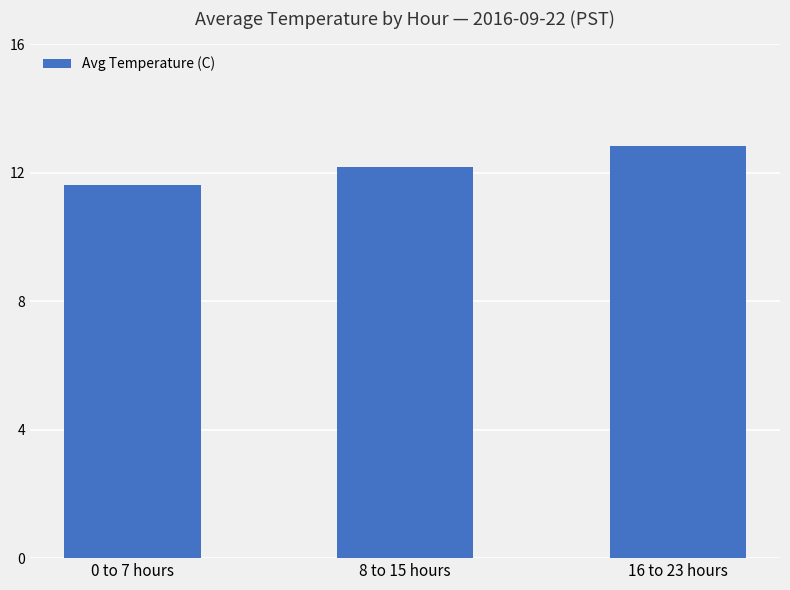

What is the label of the 1st bar from the left?

0 to 7 hours